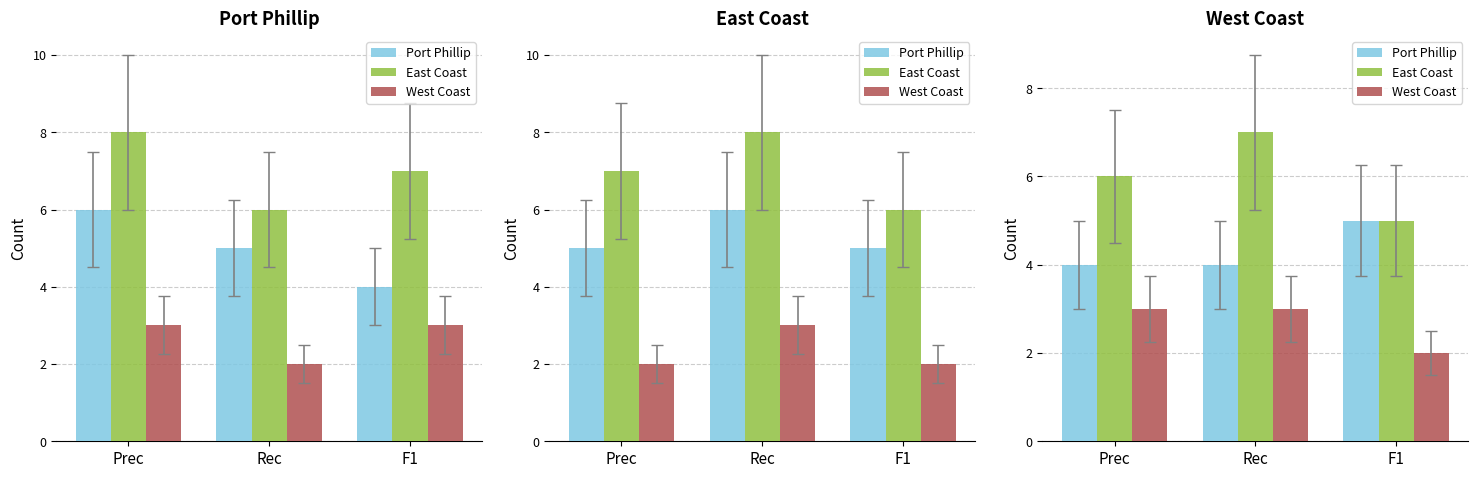

What is the difference between the maximum and minimum values in the East Coast series?

2